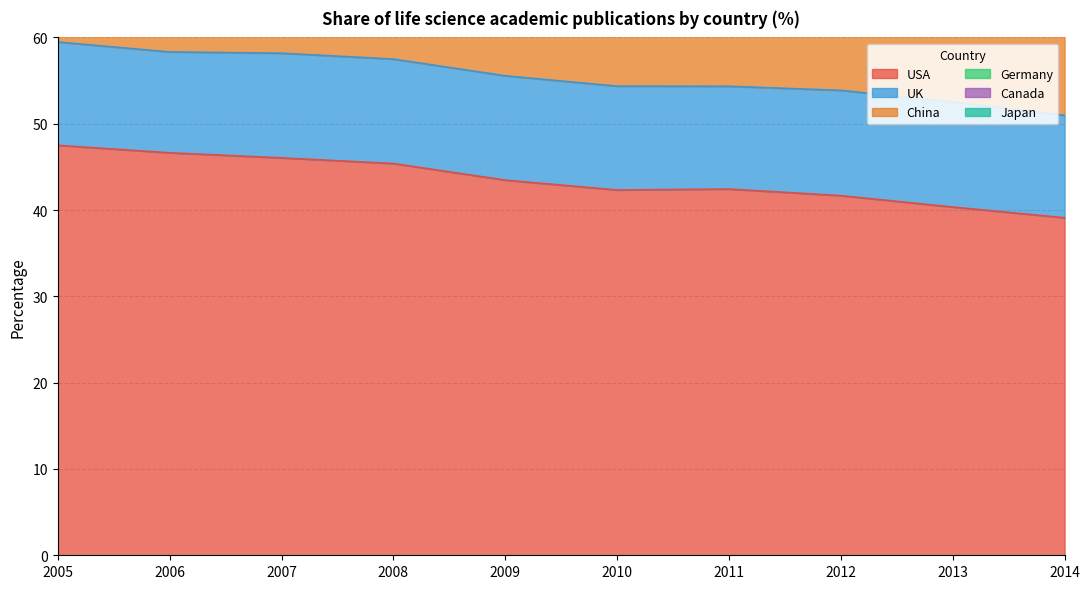

Reading right to left, transcribe all the data shown in this chart.

USA: 39.1	40.3	41.7	42.4	42.3	43.5	45.4	46.0	46.6	47.5
UK: 11.9	12.2	12.2	11.9	12.0	12.1	12.1	12.1	11.7	12.0
China: 11.1	9.2	7.8	6.5	5.8	5.0	4.2	3.4	2.7	2.5
Germany: 8.8	8.8	8.7	8.4	8.4	8.3	8.4	8.7	8.3	8.4
Canada: 6.5	6.5	6.5	6.3	6.5	6.6	6.7	6.5	6.5	6.3
Japan: 4.5	4.8	4.8	4.9	4.8	5.0	5.2	5.4	5.5	5.7